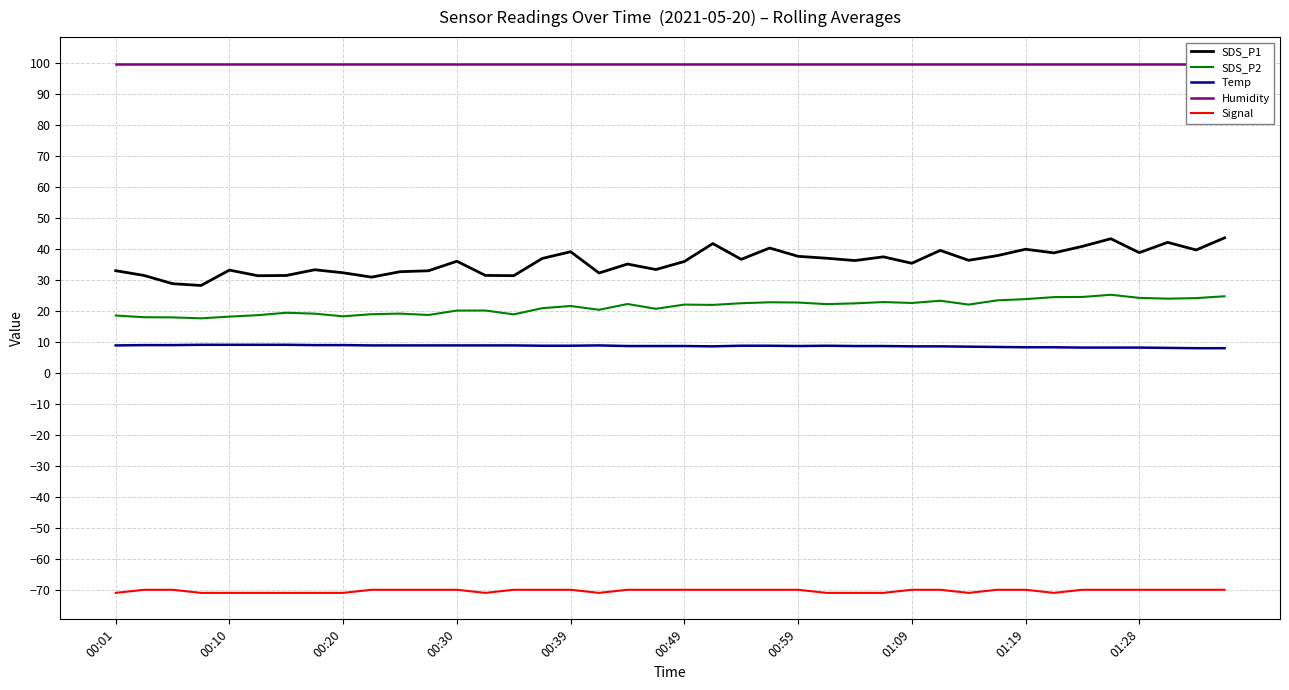

What is the difference between the maximum and minimum values in the SDS_P2 series?

7.6